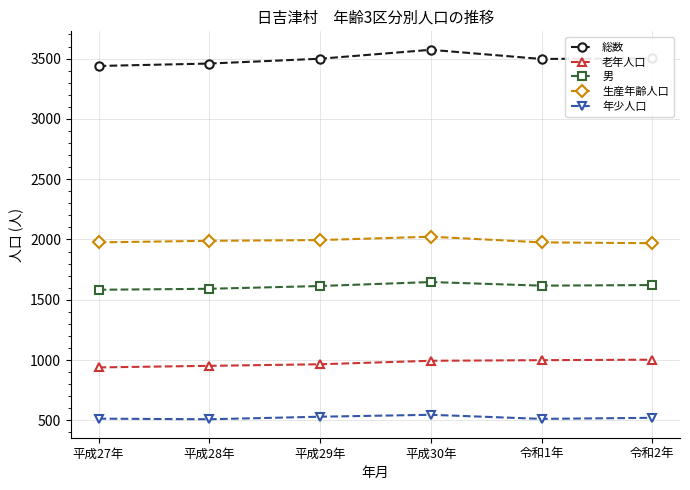

What is the lowest value of the 男 series?

1583